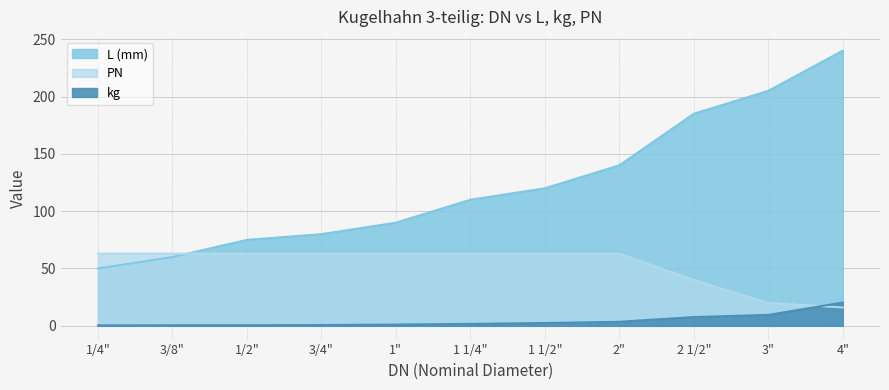

What is the difference between the second highest and second lowest values in the PN series?

43.0